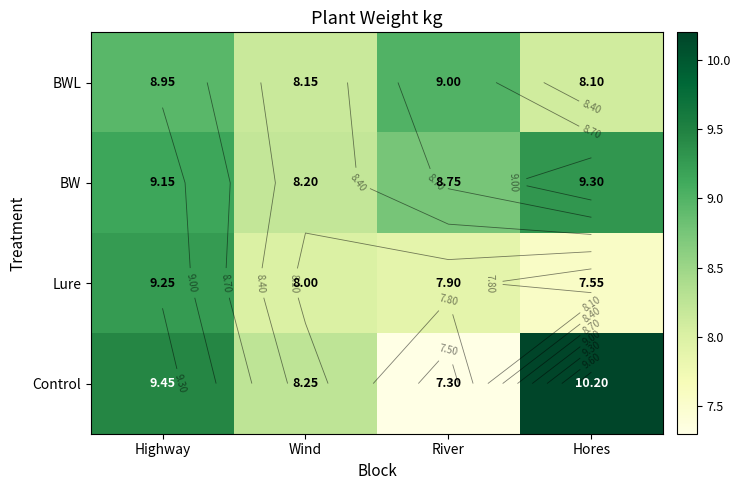

What is the difference between the maximum and minimum values in the BWL series?

0.9